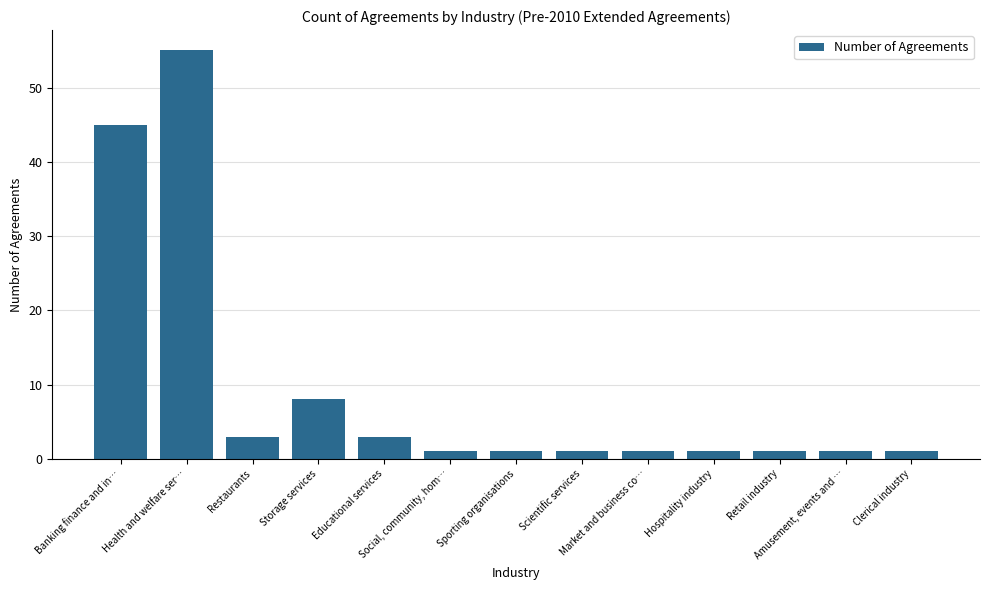

What is the minimum value shown in the chart?

1